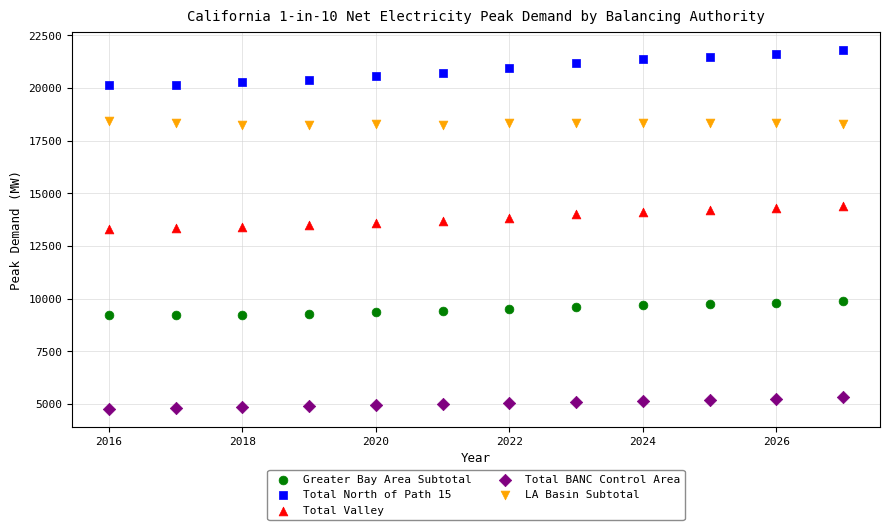

Which series reaches the minimum Y coordinate?

Total BANC Control Area